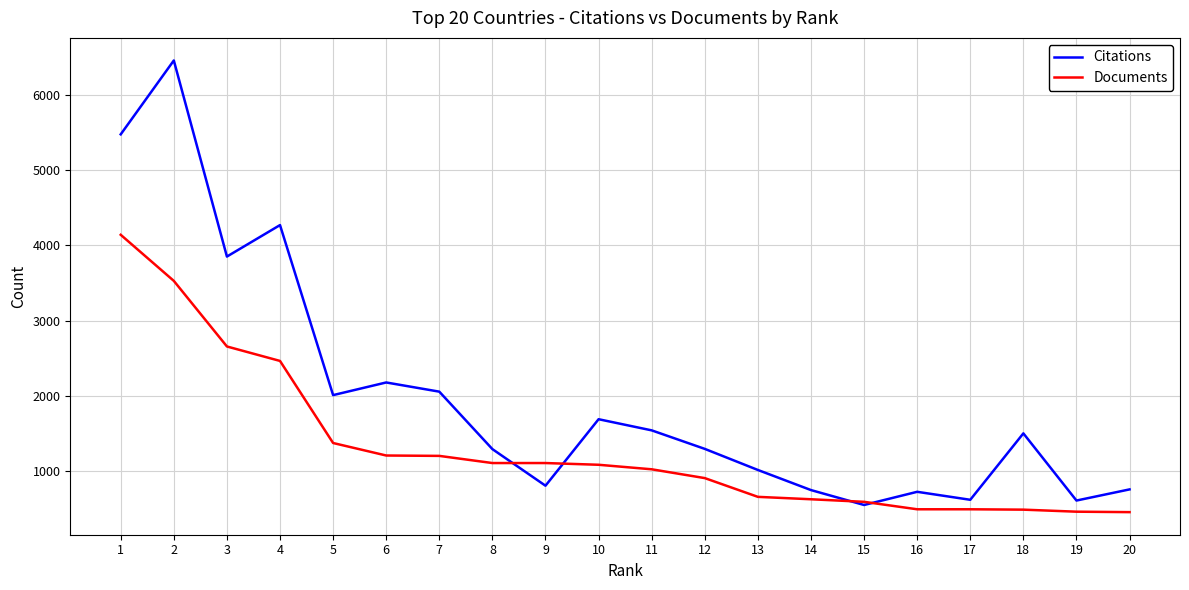

The Citations series shows 1290 at 14. True or false?

False